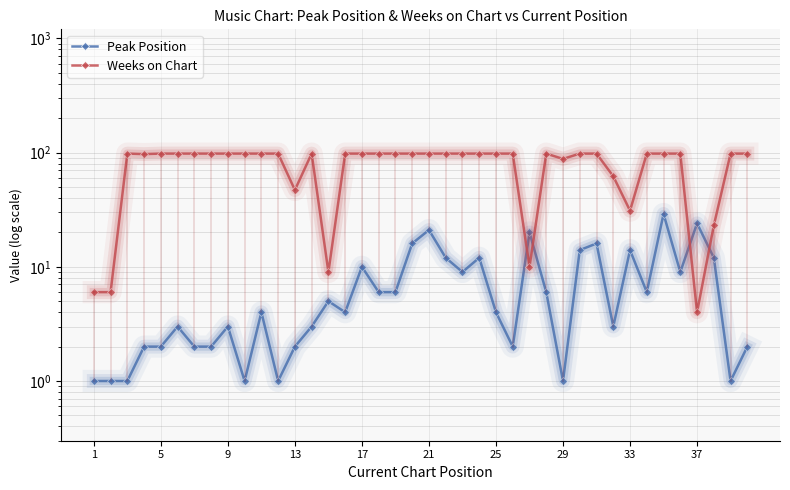

Where is the first local maximum for Weeks on Chart?

9